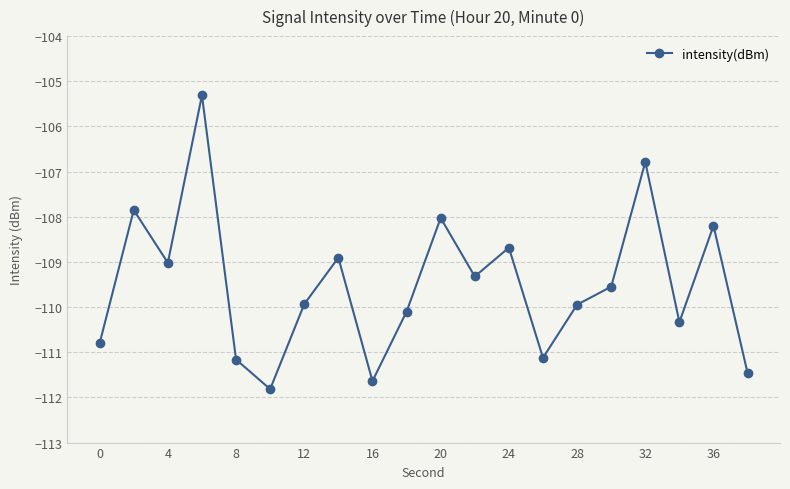

What is the maximum value shown in the chart?

-105.3